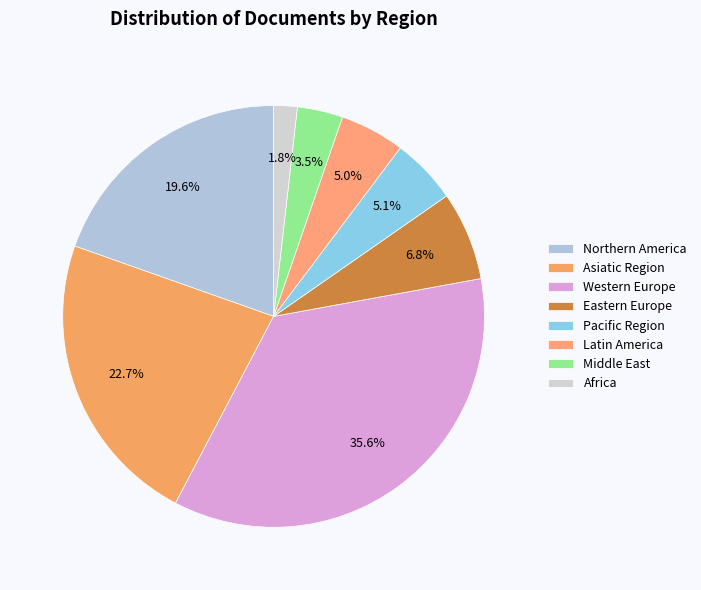

How many segments does this pie chart have?

8